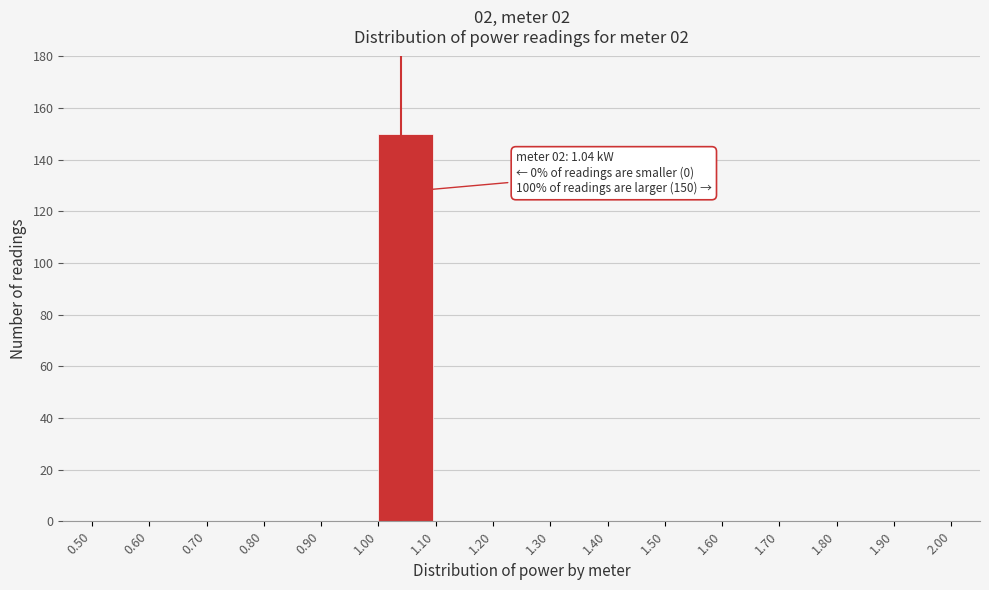

Which range on the x-axis has the tallest bar?

1.00 to 1.10